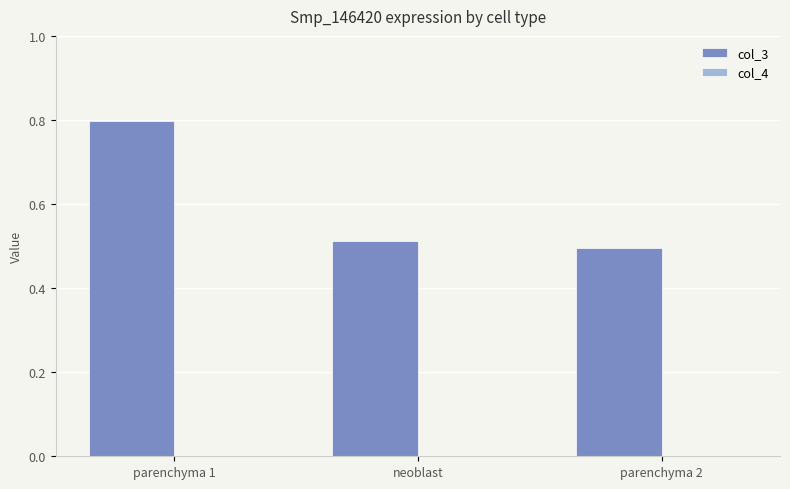

What is the greatest value displayed?

0.8